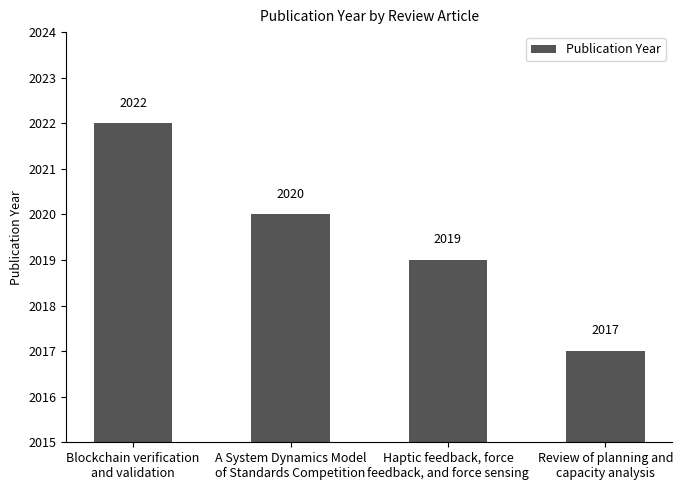

What is the sum of the values at Review of planning and
capacity analysis and Haptic feedback, force
feedback, and force sensing?

4036